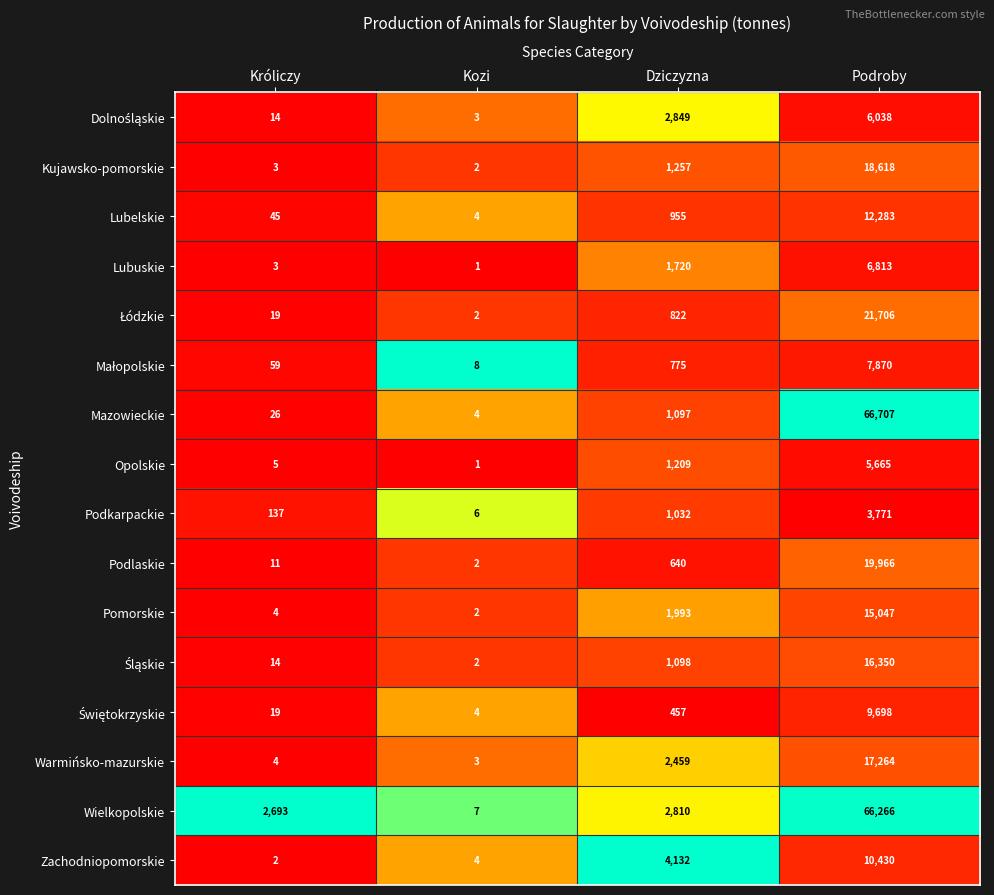

The Warmińsko-mazurskie series shows 2459 at Dziczyzna. True or false?

True